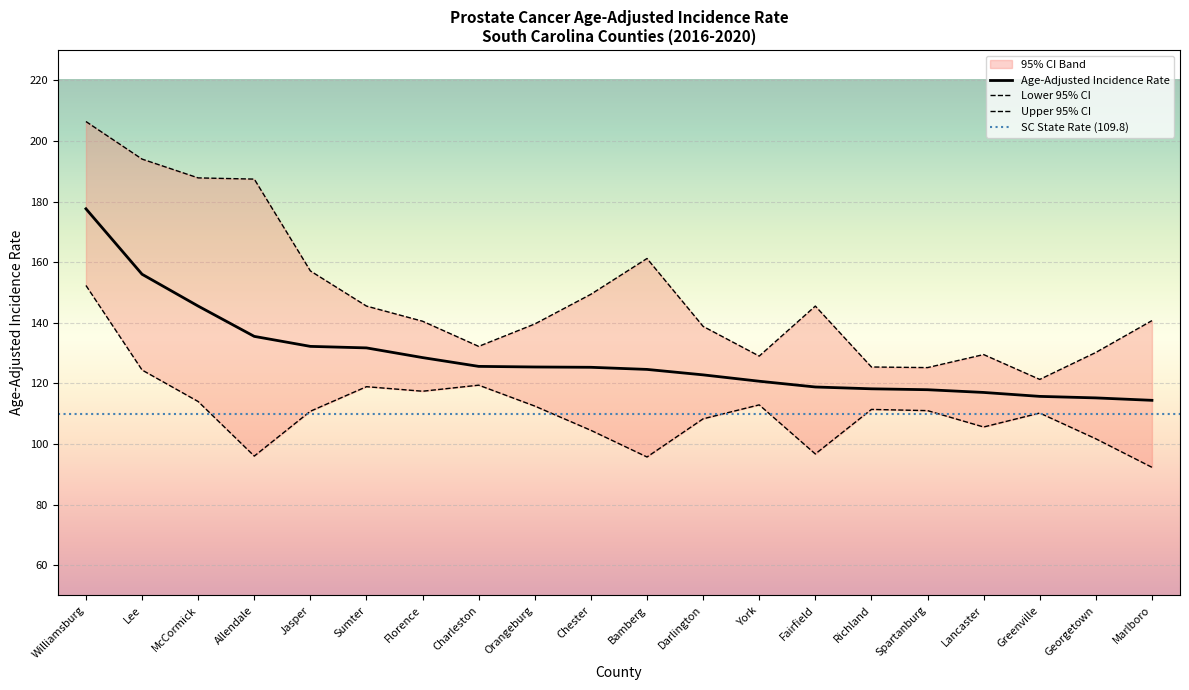

True or false: Upper 95% CI and Lower 95% CI cross at least once.

False